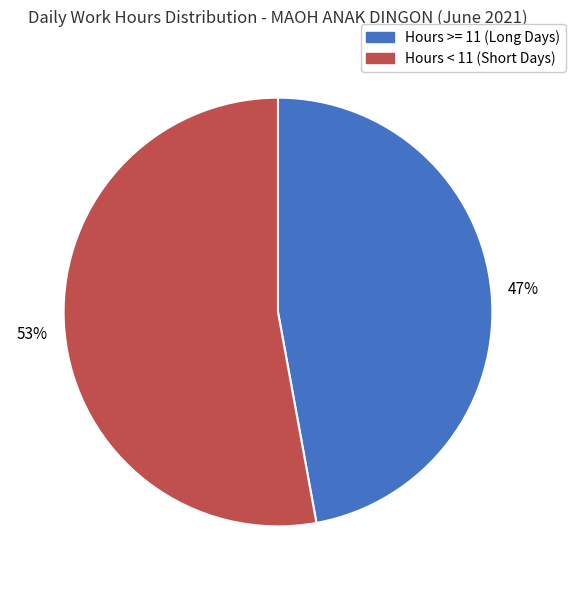

Does any single category account for the majority?

Yes